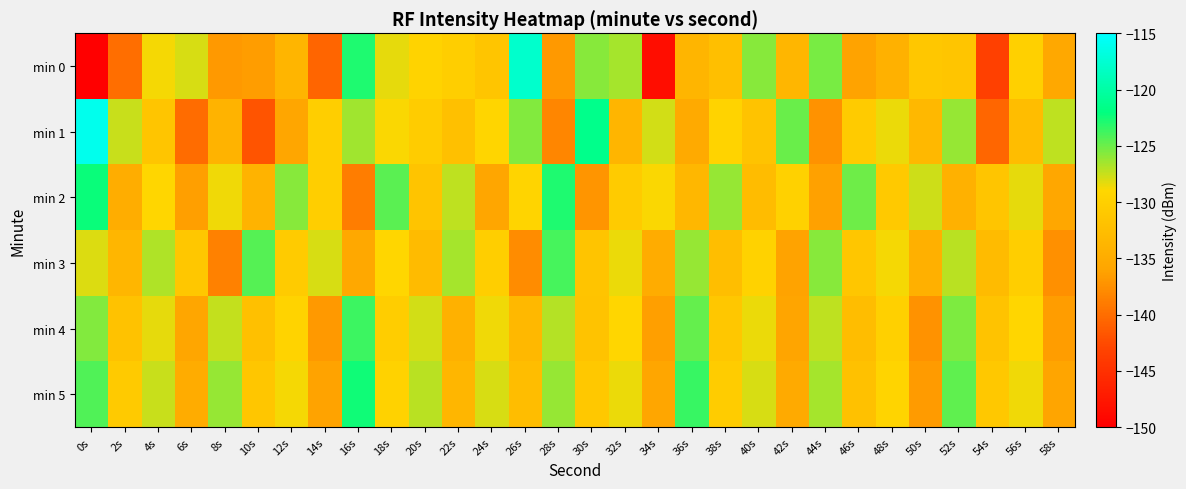

What is the difference between the highest and lowest values at 20s?

5.7